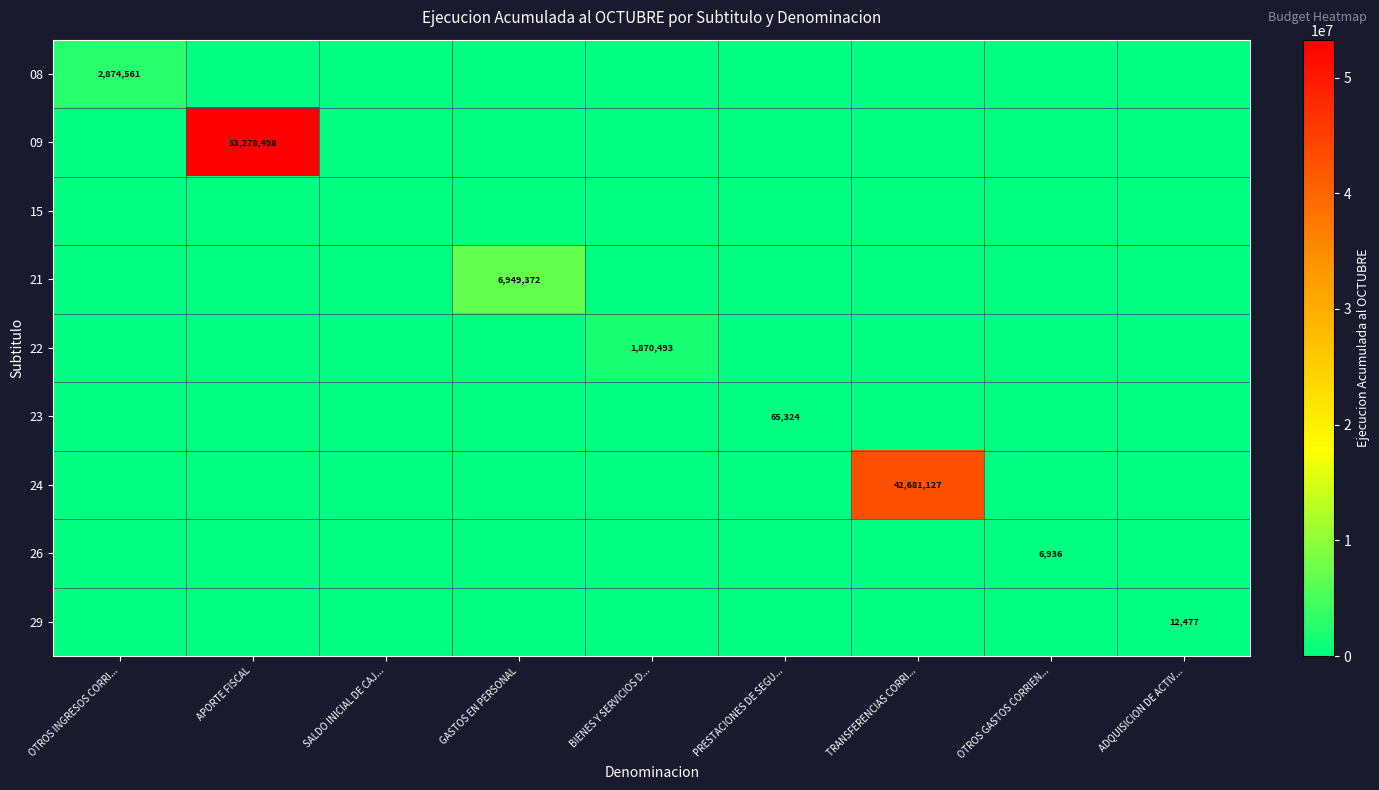

True or false: 23 has a value of 65324 at PRESTACIONES DE SEGU....

True